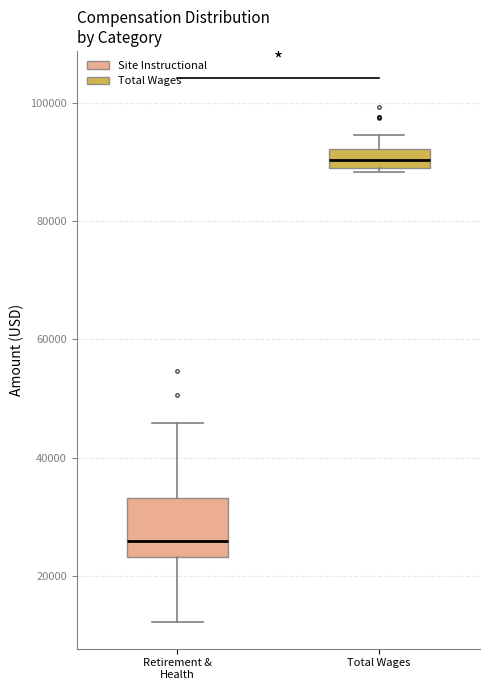

Which box's median line is the highest?

Total Wages